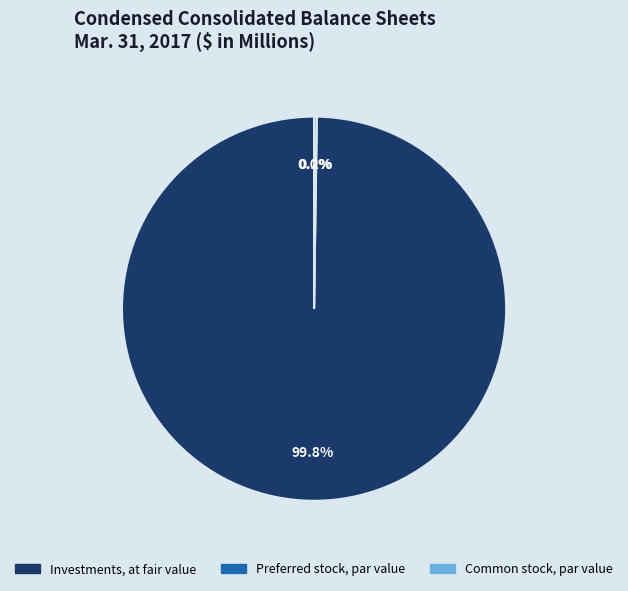

What percentage is NOT represented by Investments, at fair value?

0.2%